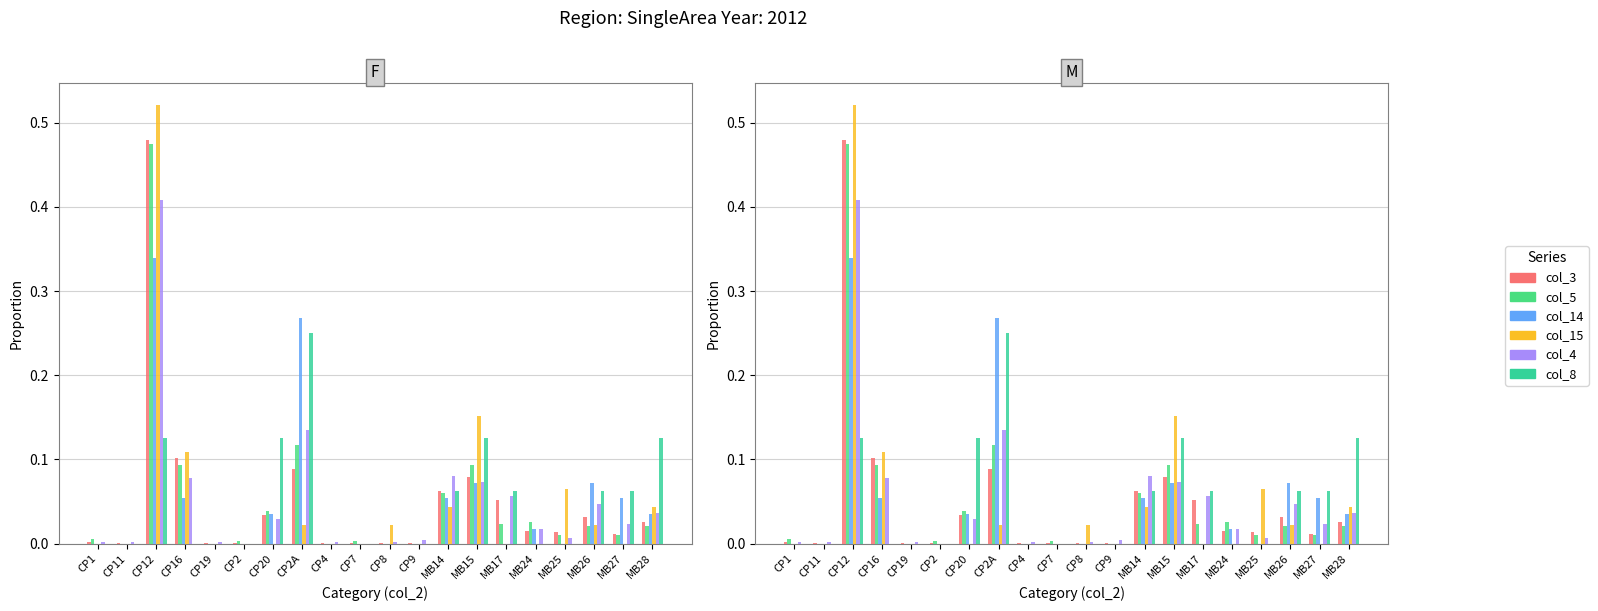

Between MB28 and MB14, which is larger?

MB14